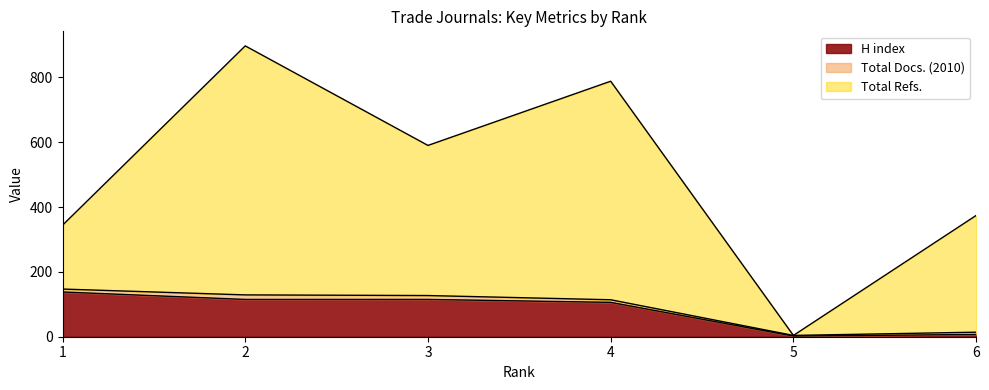

Does the chart display data point markers on the line(s)?

No